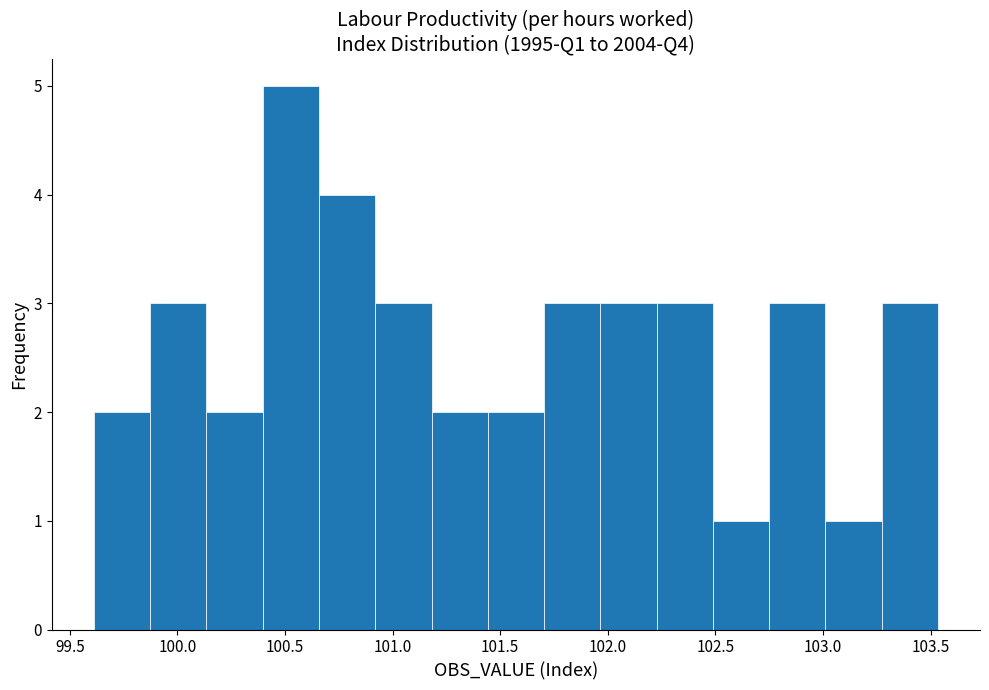

What is the height of the bar covering 100.90 to 101.20 on the x-axis? Neither the bar edges nor the heights are printed on the chart, so give them approximately, as read against the axes.

3